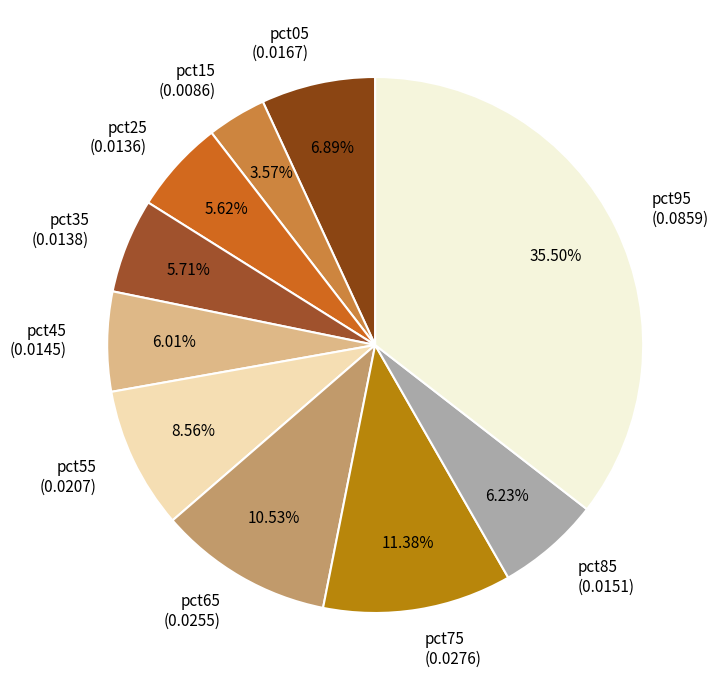

Is the sum of pct95 and pct45 greater than half?

No